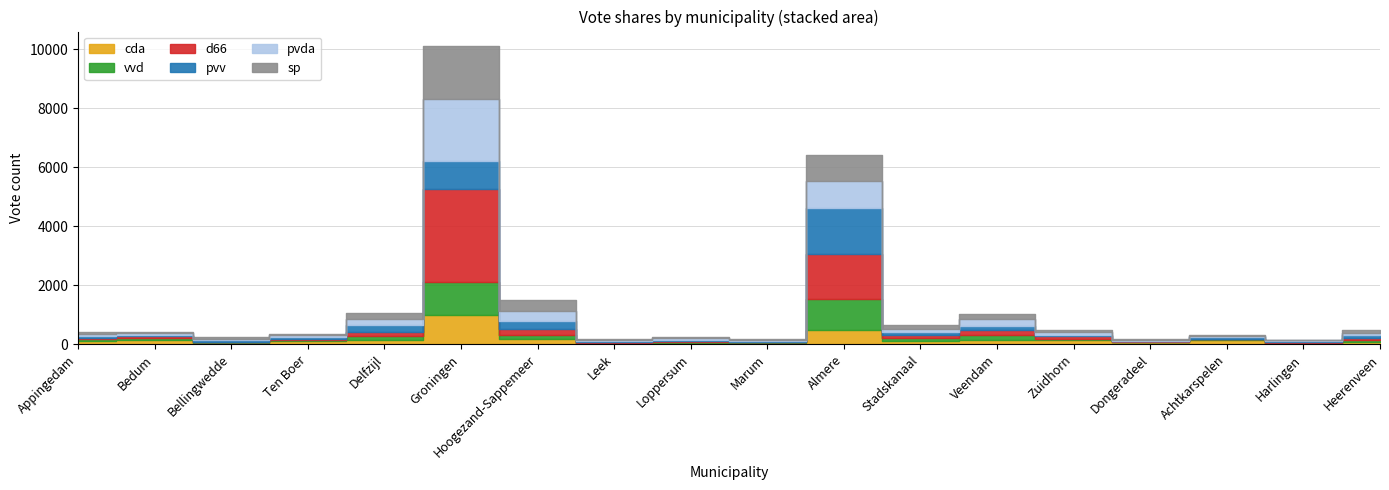

Is the value of sp at Bellingwedde greater than the value of vvd at Bedum?

Yes